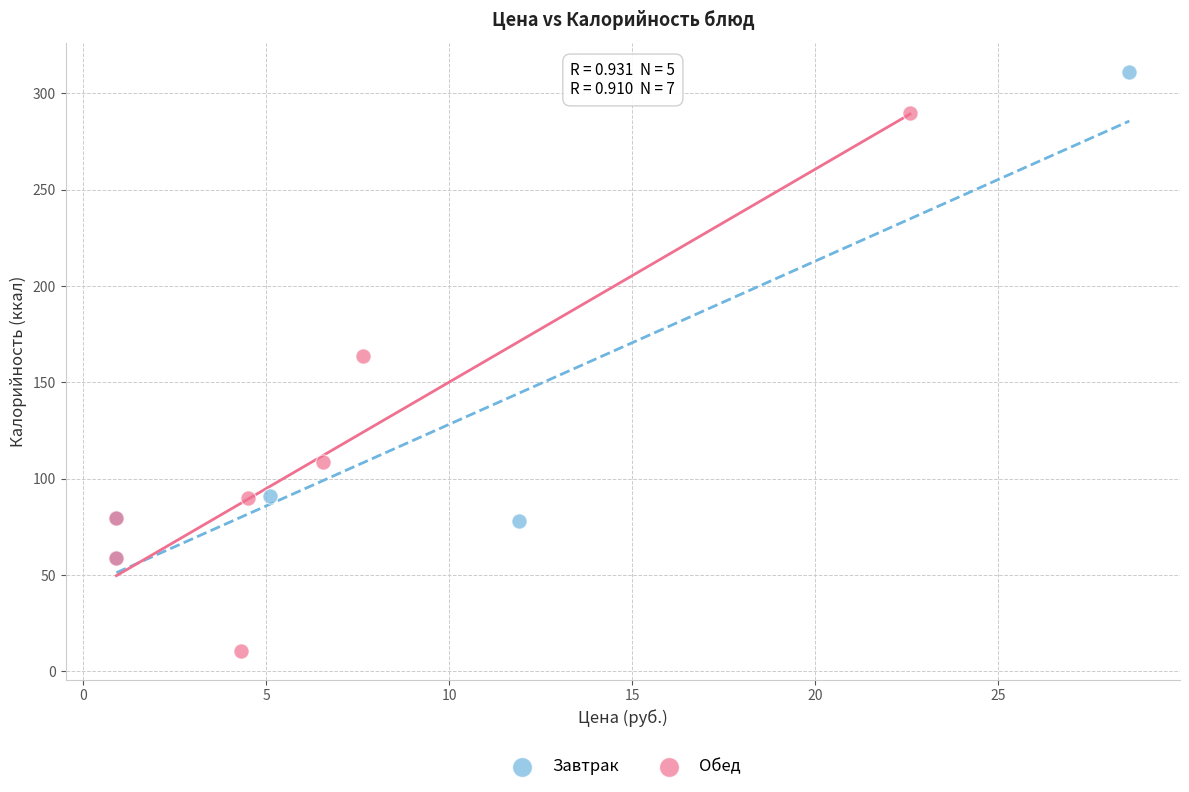

What are all the series names shown in the legend?

Завтрак, Обед